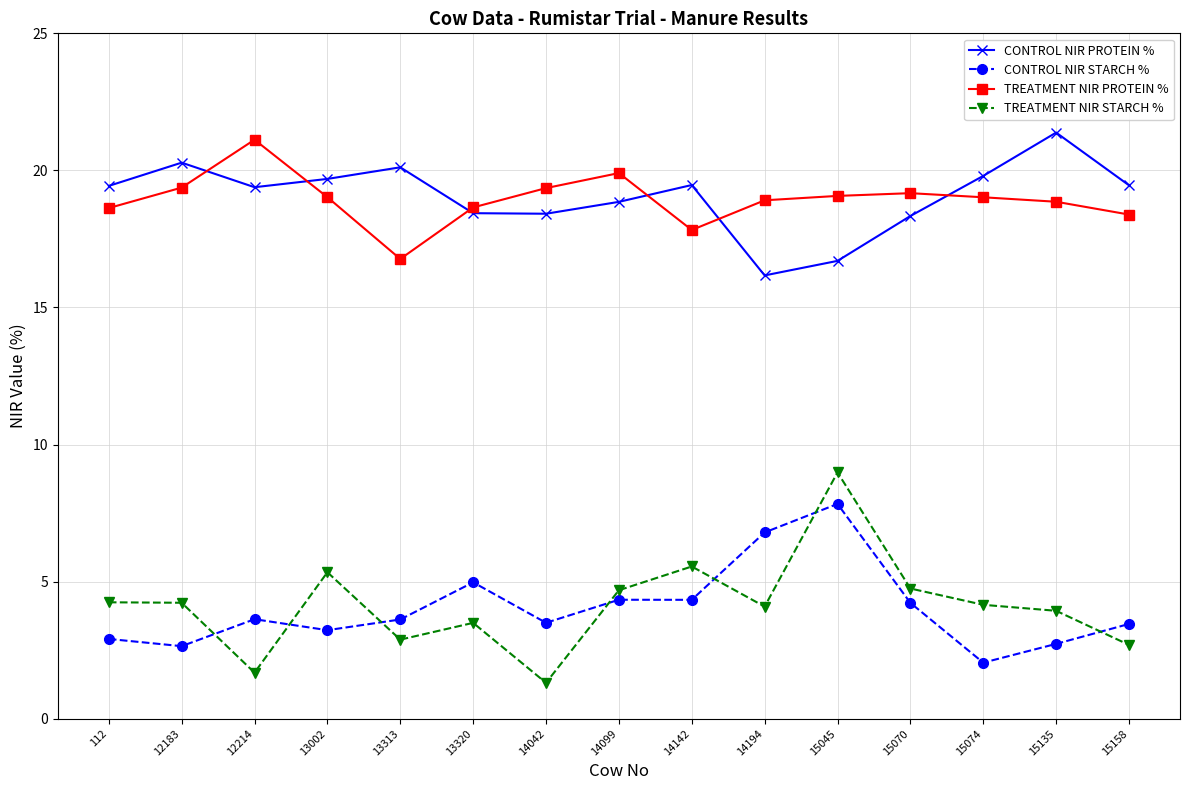

The CONTROL NIR PROTEIN % series shows 5.5 at 12183. True or false?

False